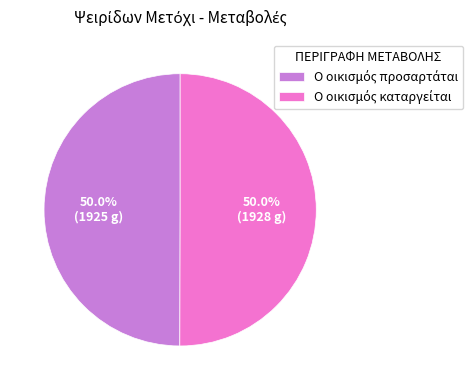

Which slice is the smallest?

Ο οικισμός προσαρτάται